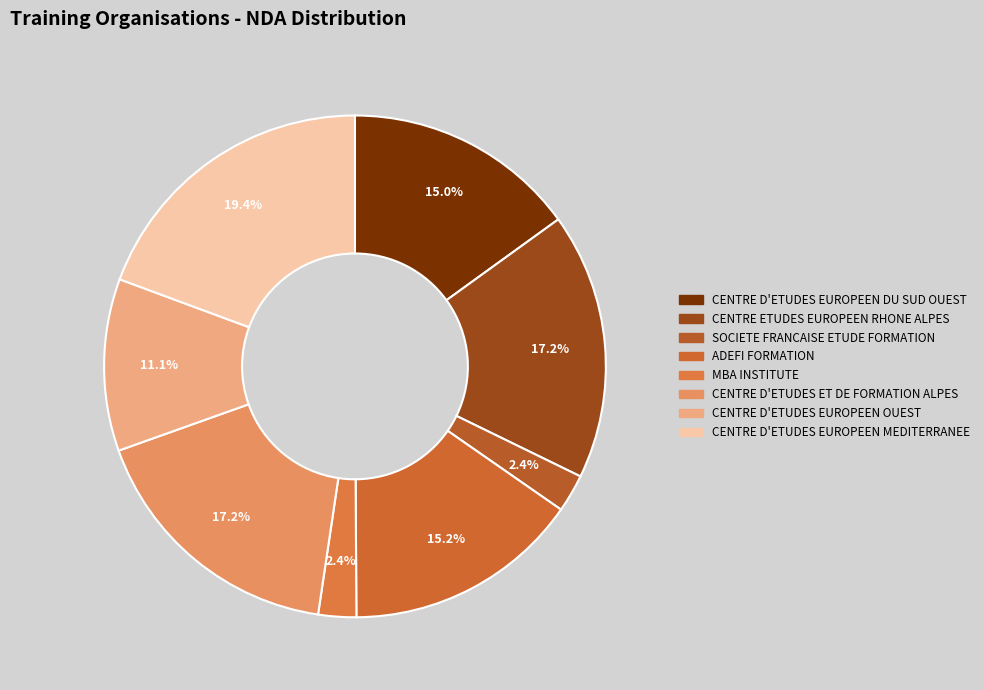

Combined, do CENTRE D'ETUDES EUROPEEN OUEST and CENTRE D'ETUDES EUROPEEN DU SUD OUEST account for over 50%?

No